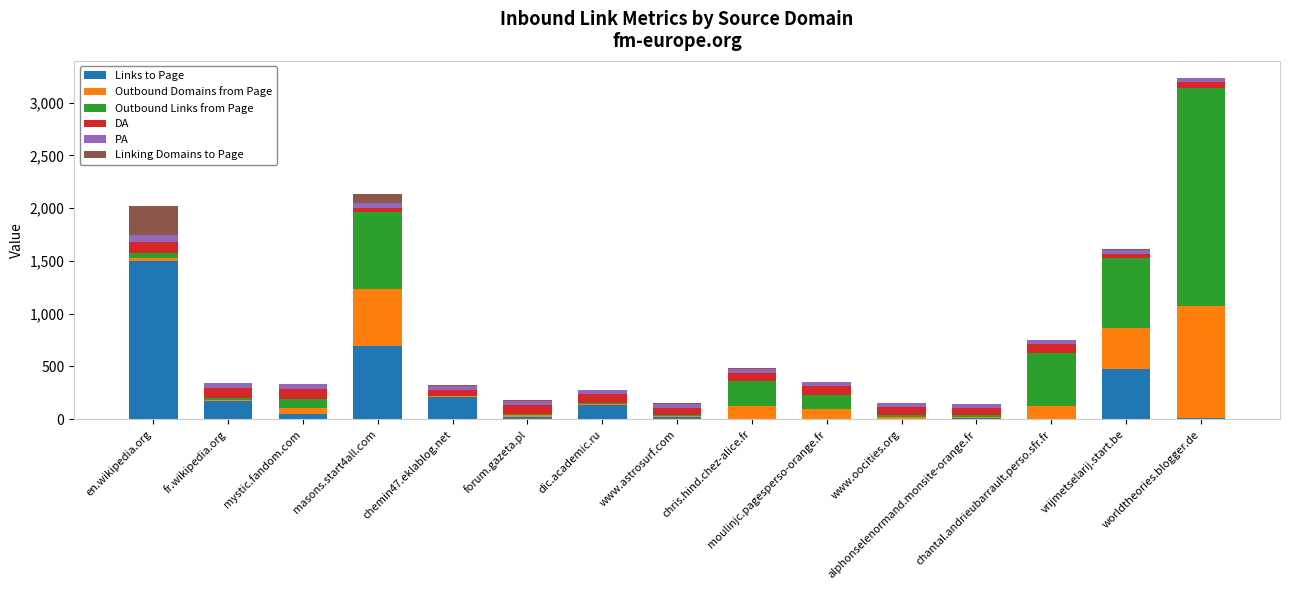

What is the maximum value for Links to Page?

1496